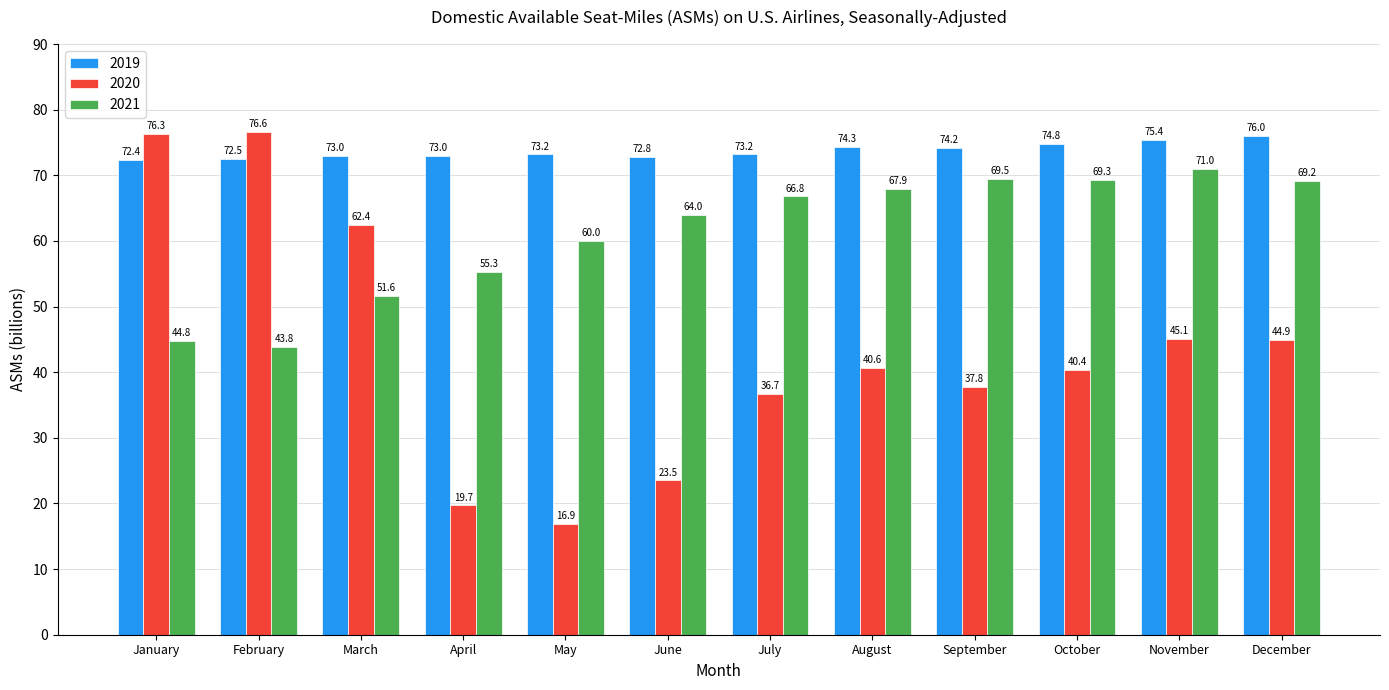

What is the sum of all 2021 values?

733.2